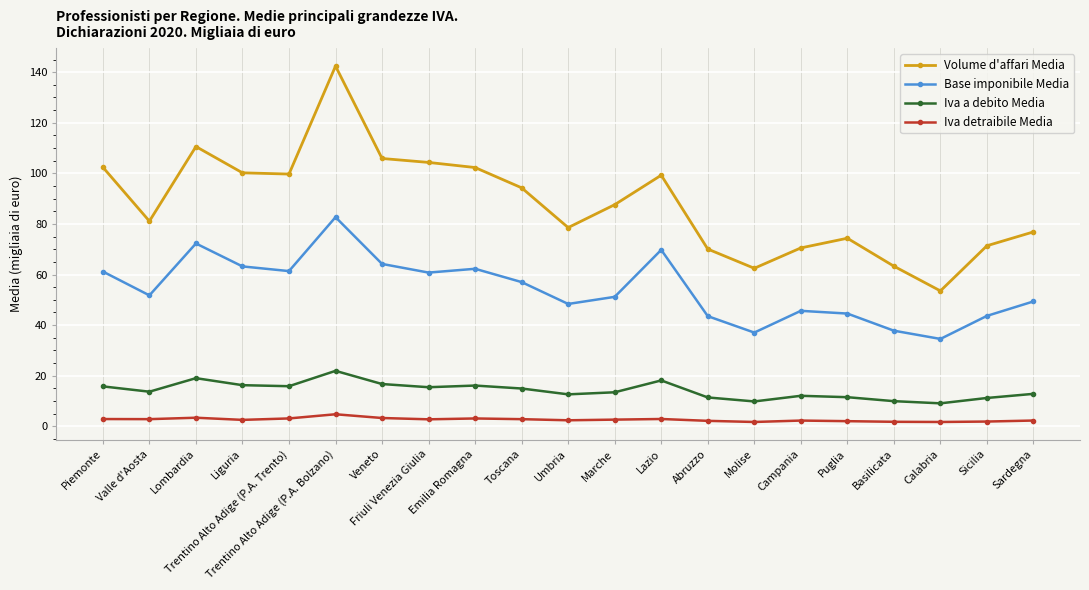

In Iva detraibile Media, how many points are lower than both neighbors (excluding endpoints)?

6